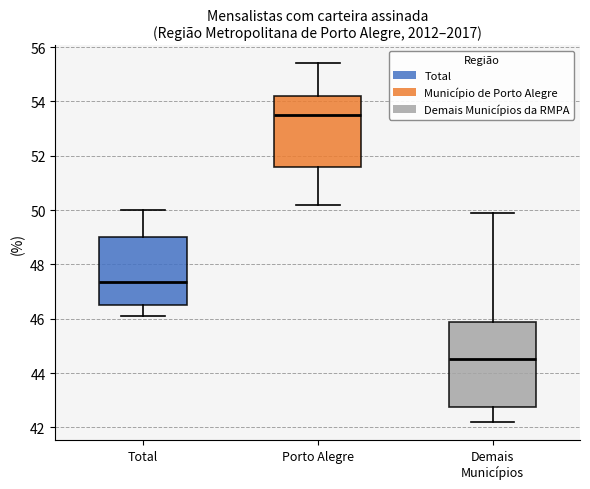

Which box's median line is the highest?

Porto Alegre